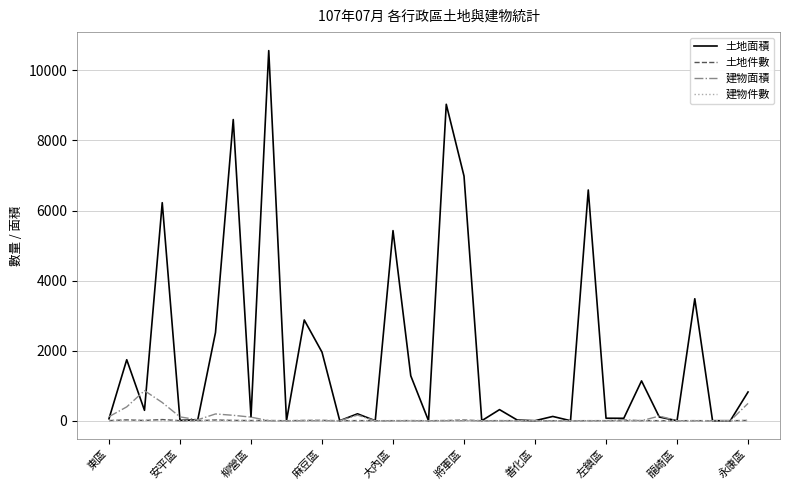

What is the average value of the 土地面積 series?

1908.3